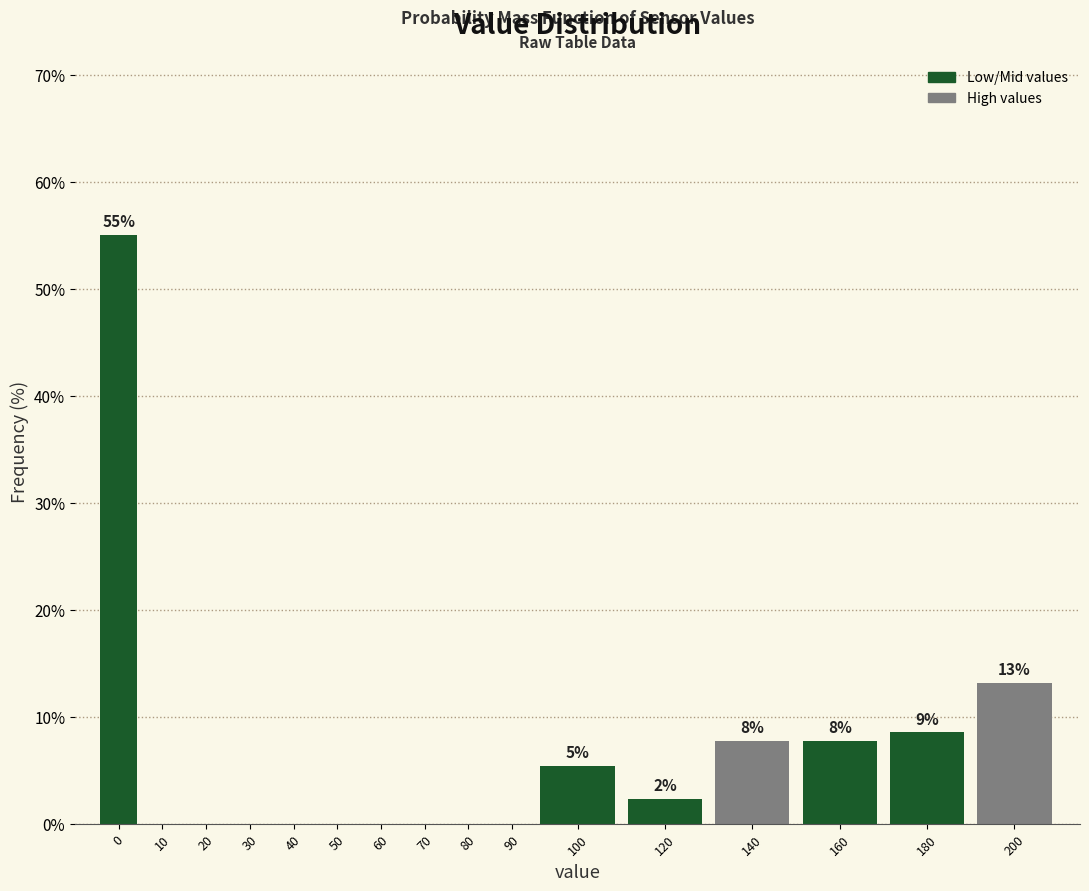

Reading left to right, transcribe all the data shown in this chart.

0=55.0	10=0.0	20=0.0	30=0.0	40=0.0	50=0.0	60=0.0	70=0.0	80=0.0	90=0.0	100=5.4	120=2.3	140=7.8	160=7.8	180=8.5	200=13.2